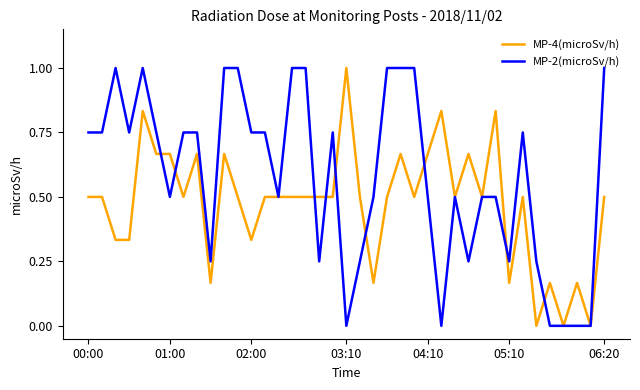

Which series has the largest total across all categories?

MP-2(microSv/h)